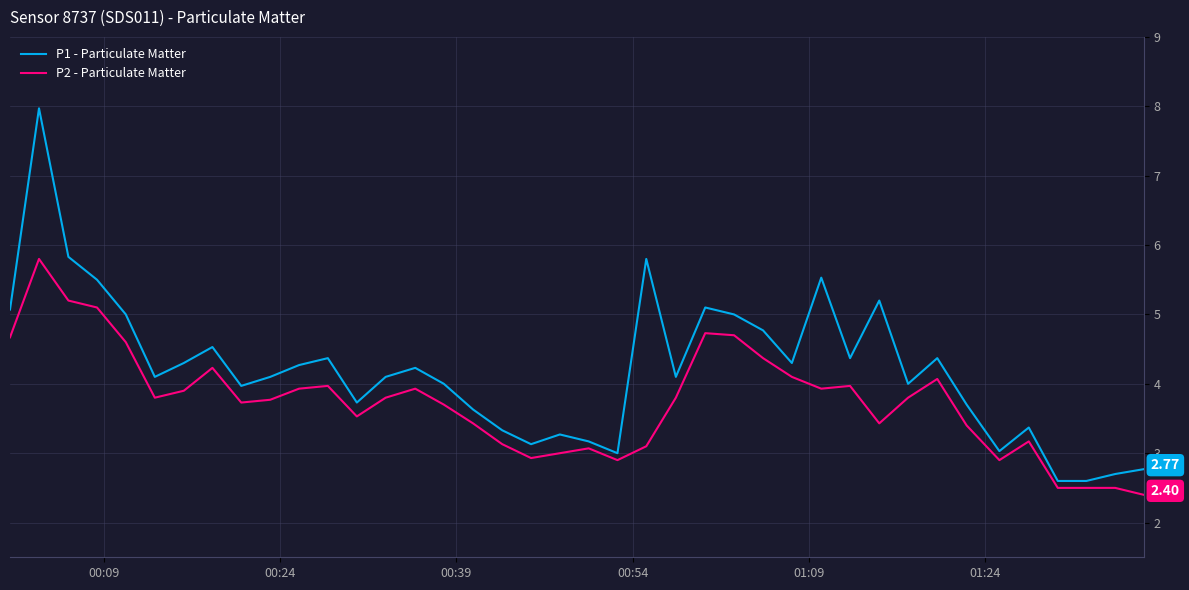

Does the chart display data point markers on the line(s)?

No